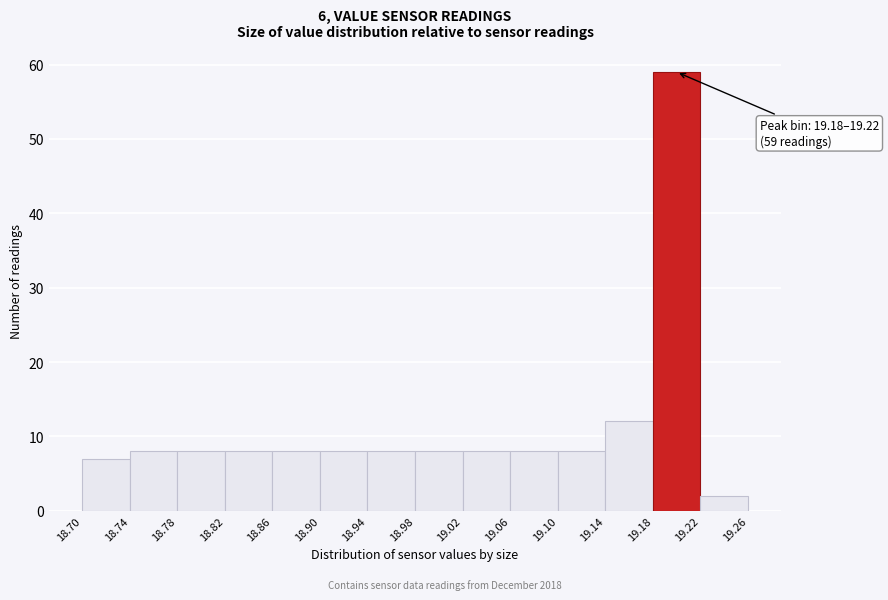

Which range on the x-axis has the tallest bar?

19.18 to 19.22